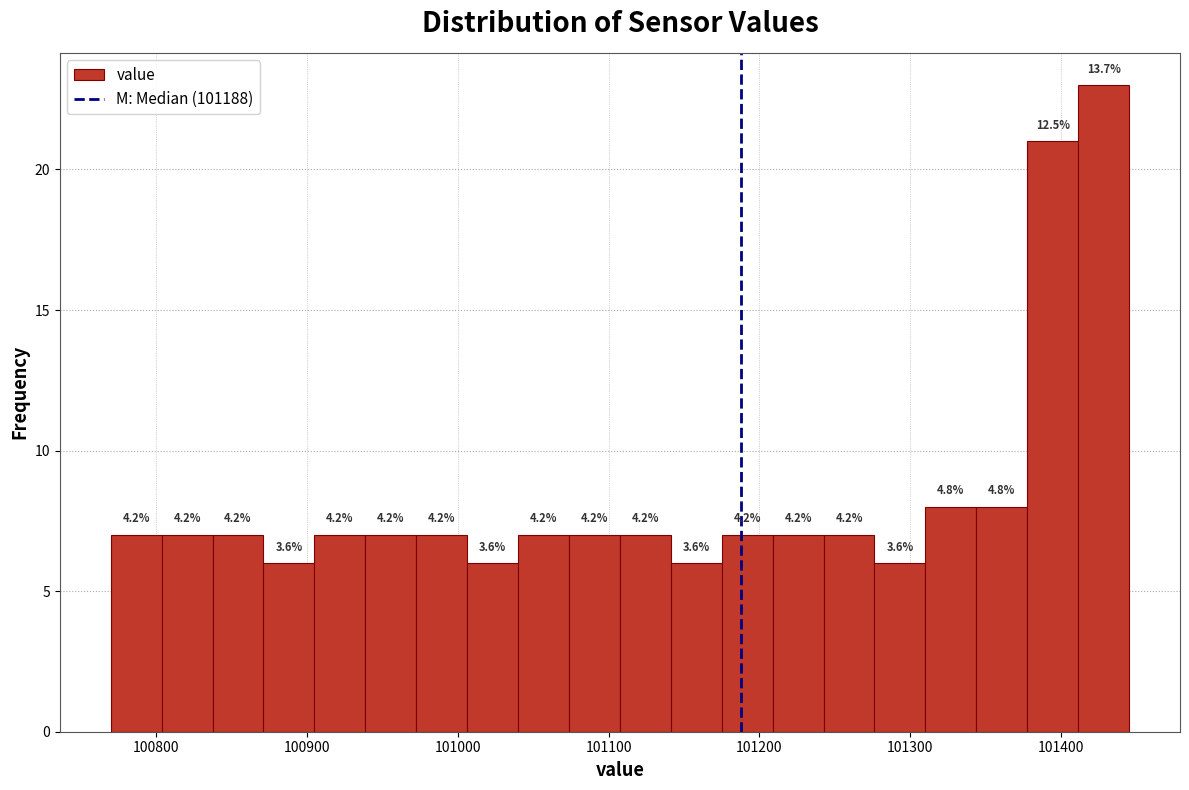

Read against the x-axis, roughly where is the centre of the tallest bar?

101430